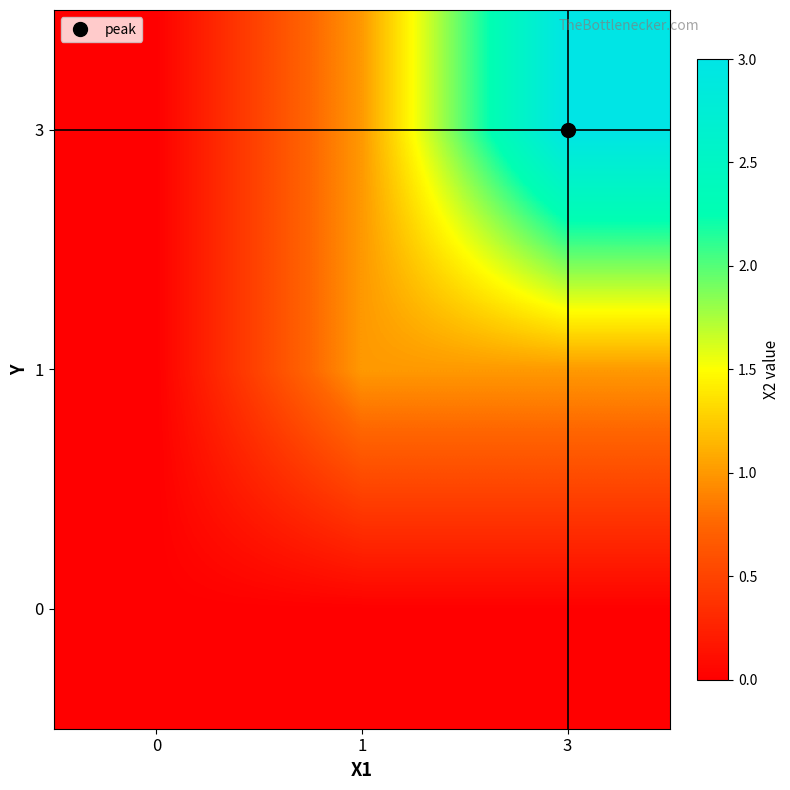

At which category is the sum across all series the highest?

3